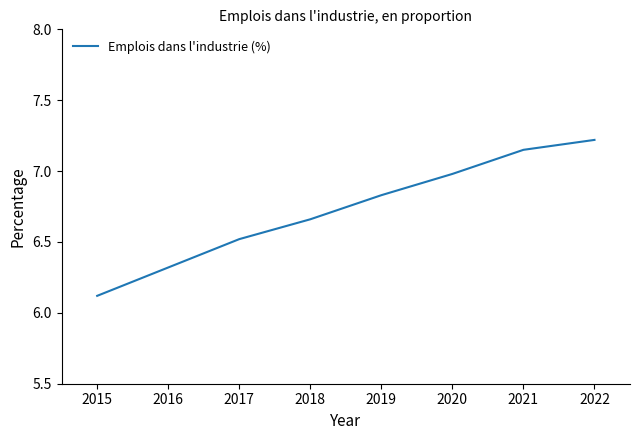

At which category does the chart reach its minimum across all series?

2015